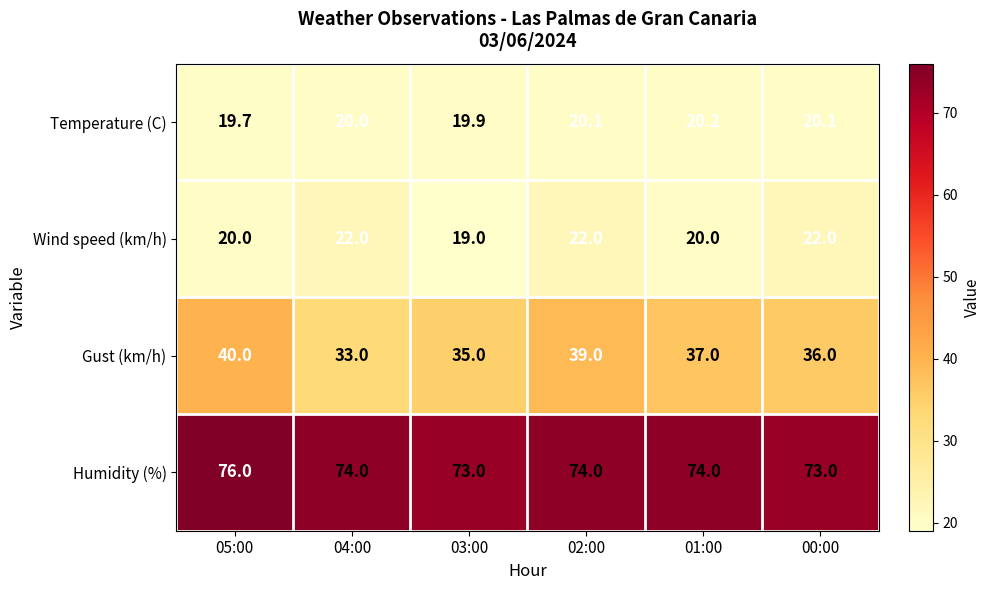

How many series are shown in this chart?

4